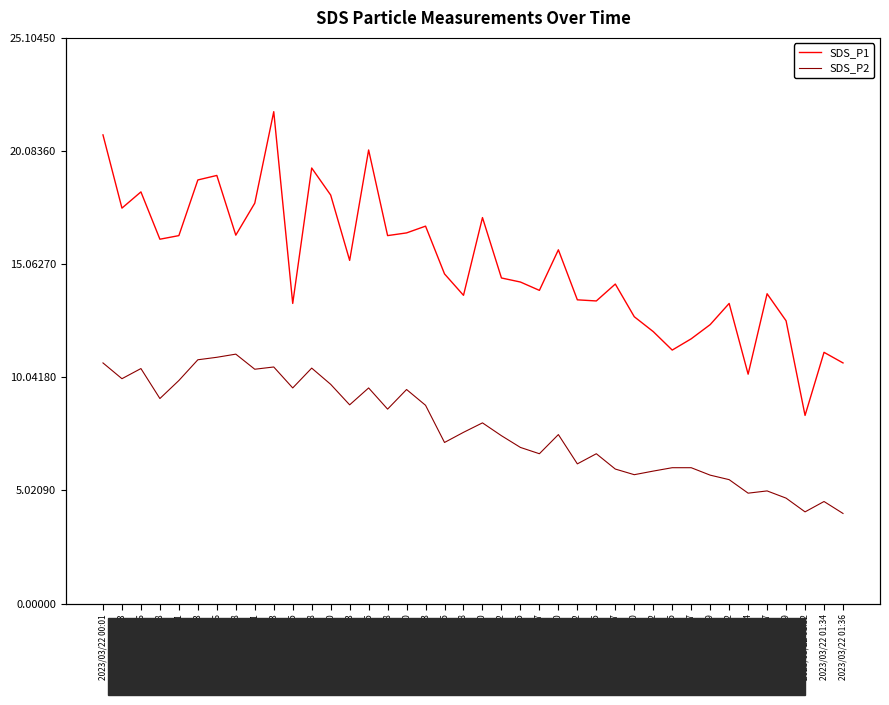

What is the total value across all series at 2023/03/22 01:00?

23.2